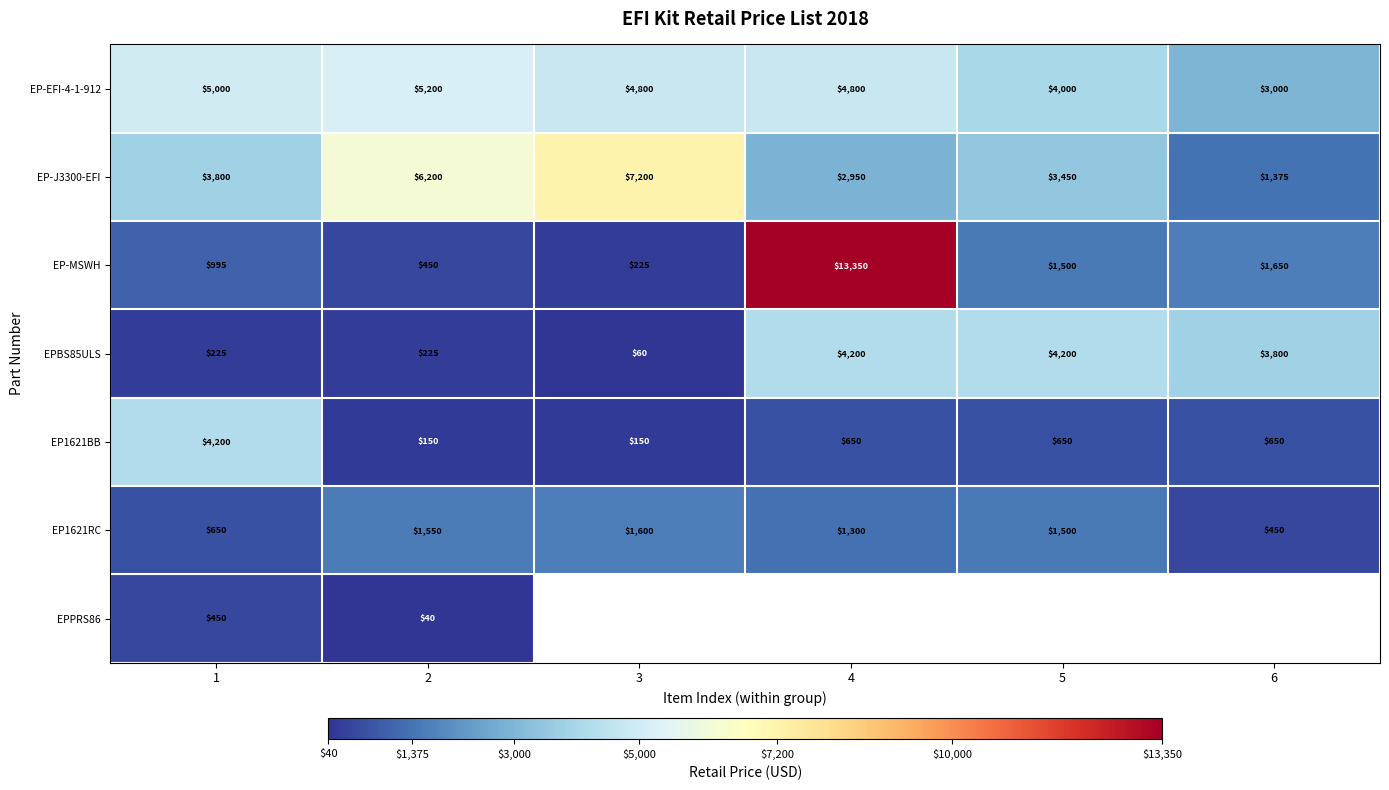

True or false: EP1621BB has a value of 1709.2 at 1.

False